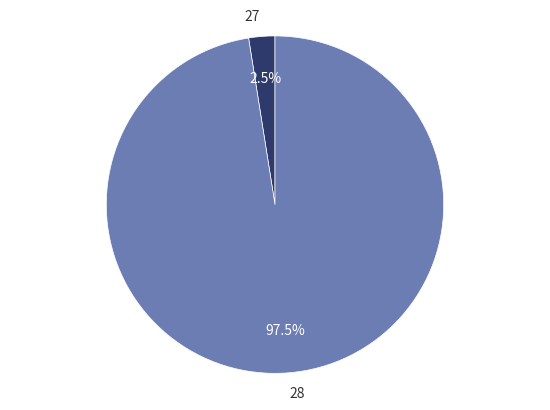

What is the total percentage of 28 and 27?

100.0%